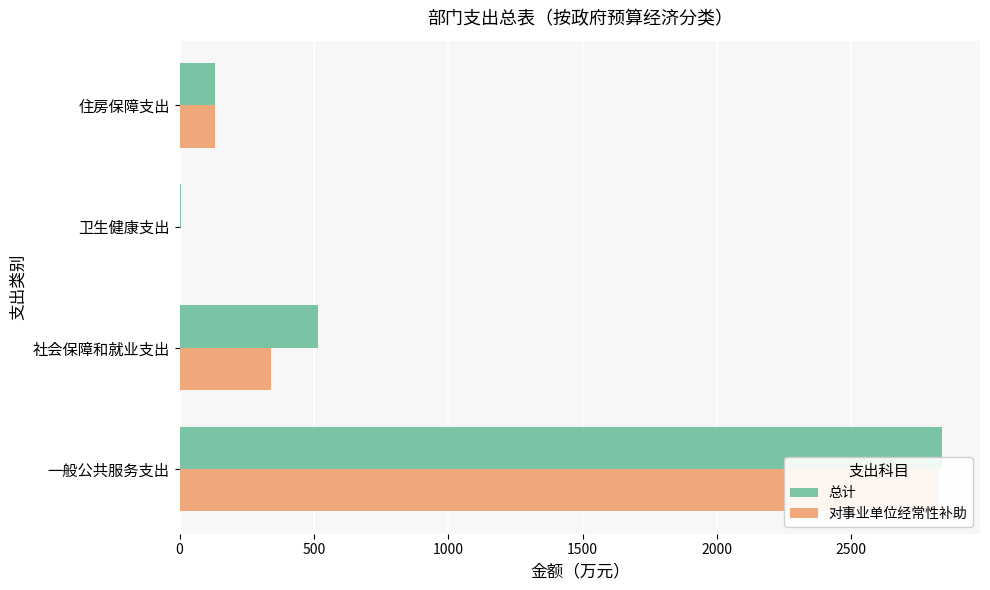

Which series has the largest range (max minus min)?

总计